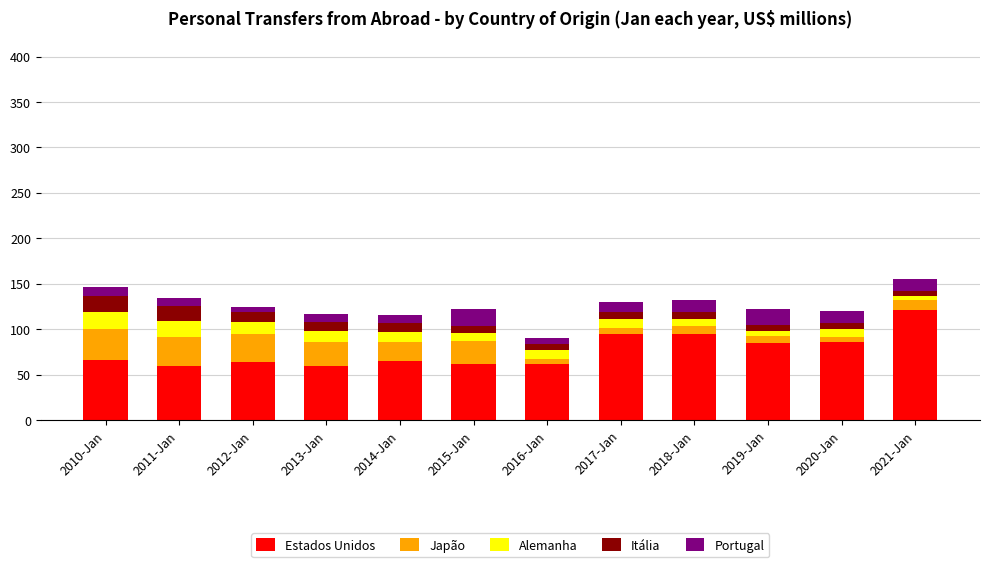

Is it true that Estados Unidos equals 38.0 at 2021-Jan?

False